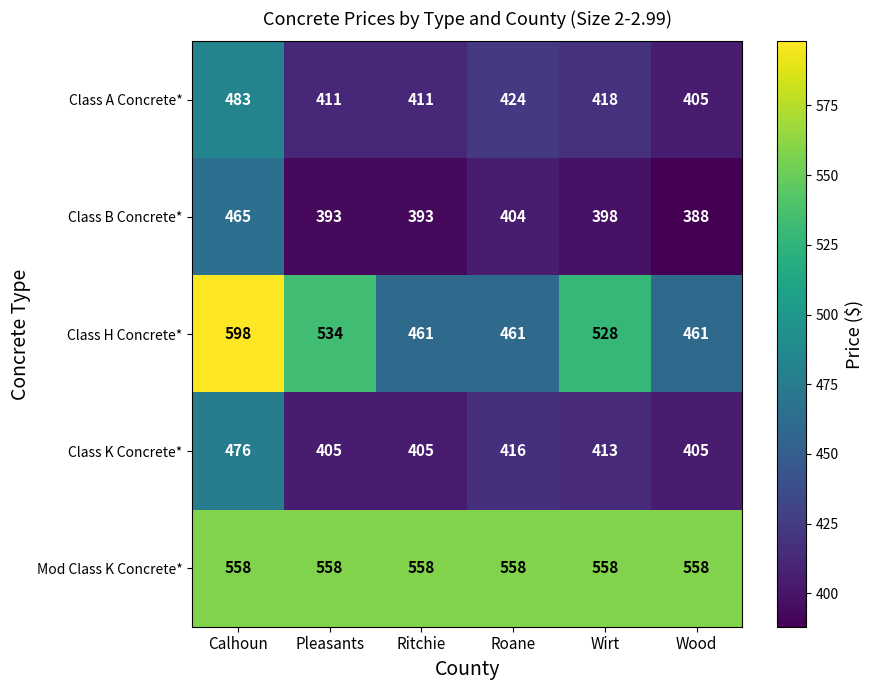

What is the maximum value shown in the chart?

598